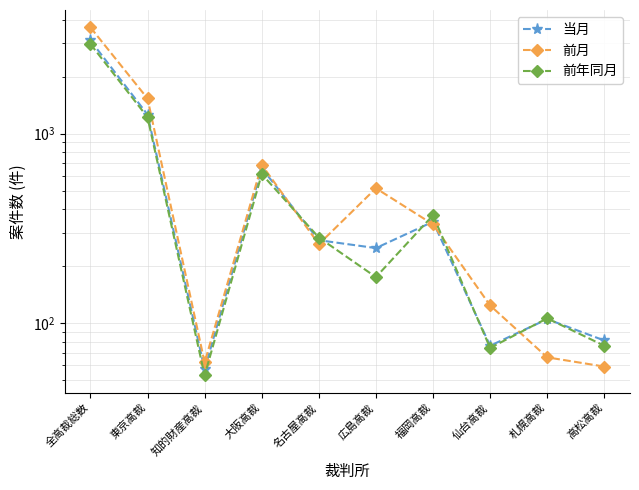

What is the average value of the 当月 series?

621